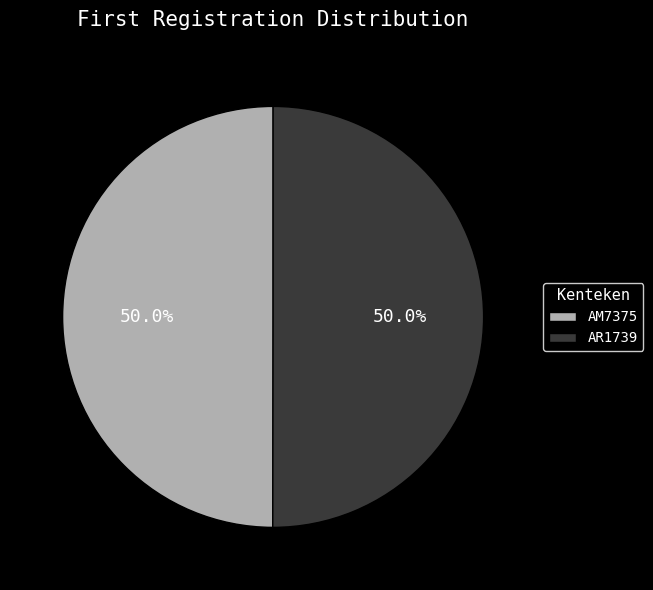

Is the sum of AR1739 and AM7375 greater than half?

Yes